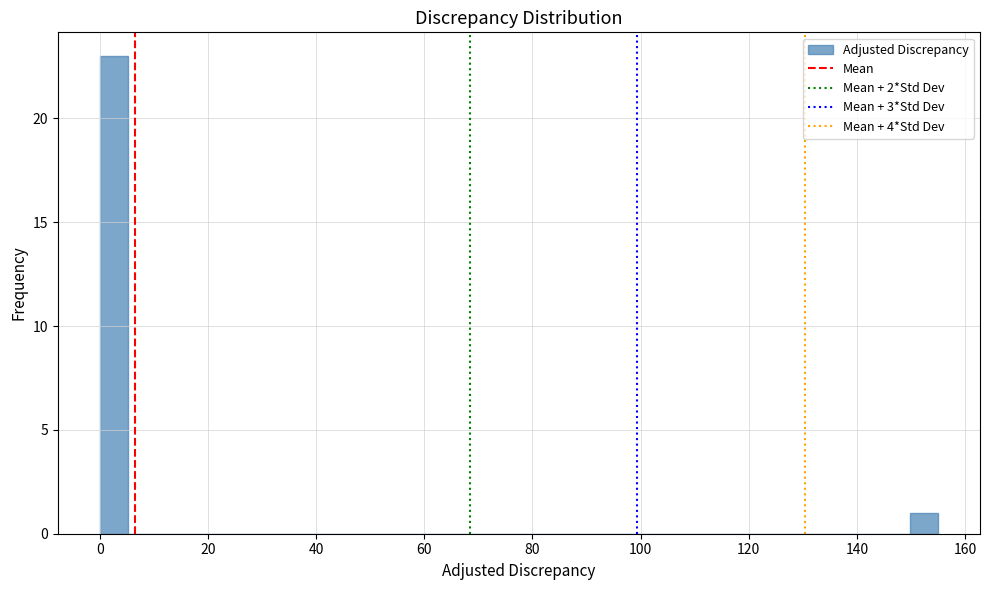

Read against the x-axis, roughly where is the centre of the tallest bar?

2